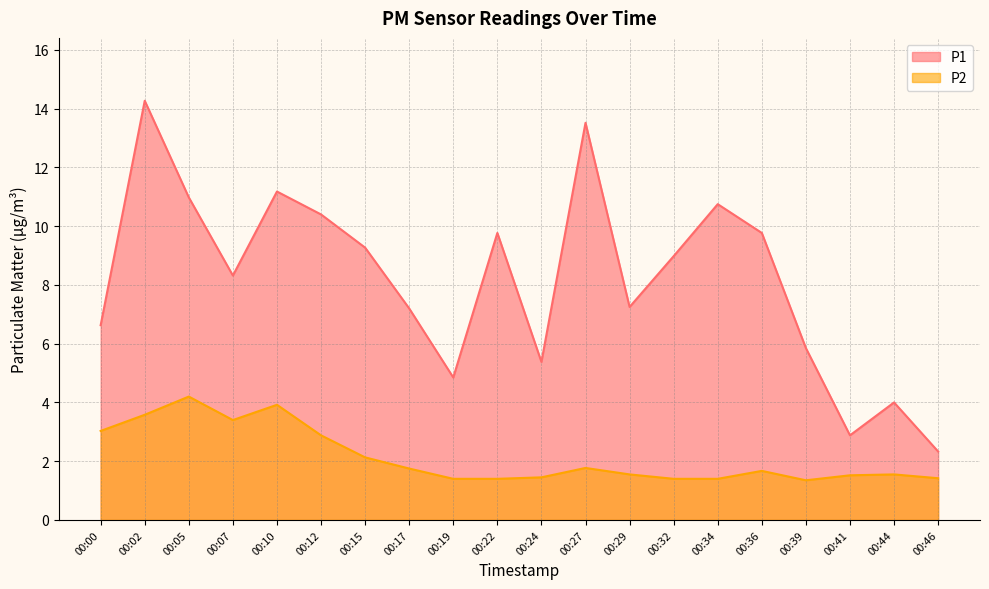

Reading left to right, transcribe all the data shown in this chart.

P1: 00:00=6.6	00:02=14.3	00:05=11.0	00:07=8.3	00:10=11.2	00:12=10.4	00:15=9.3	00:17=7.2	00:19=4.8	00:22=9.8	00:24=5.4	00:27=13.5	00:29=7.2	00:32=9.0	00:34=10.8	00:36=9.8	00:39=5.8	00:41=2.9	00:44=4.0	00:46=2.3
P2: 00:00=3.0	00:02=3.6	00:05=4.2	00:07=3.4	00:10=3.9	00:12=2.9	00:15=2.1	00:17=1.8	00:19=1.4	00:22=1.4	00:24=1.4	00:27=1.8	00:29=1.6	00:32=1.4	00:34=1.4	00:36=1.7	00:39=1.4	00:41=1.5	00:44=1.6	00:46=1.4